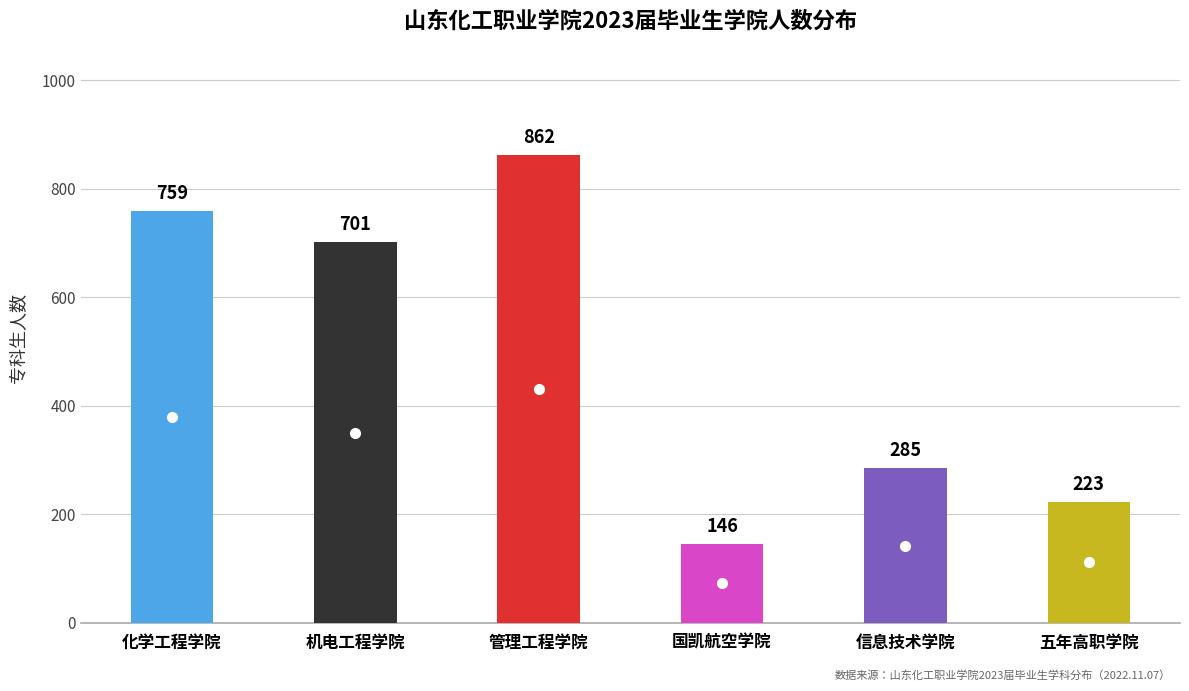

What is the label of the 2nd bar from the left?

机电工程学院